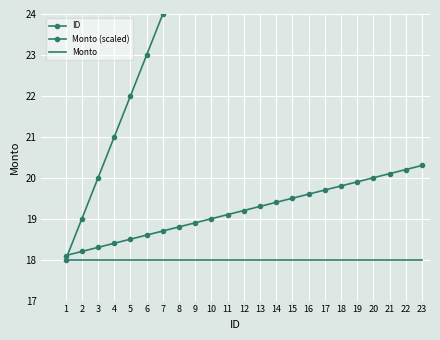

Is this an area chart (filled region under the line)?

No